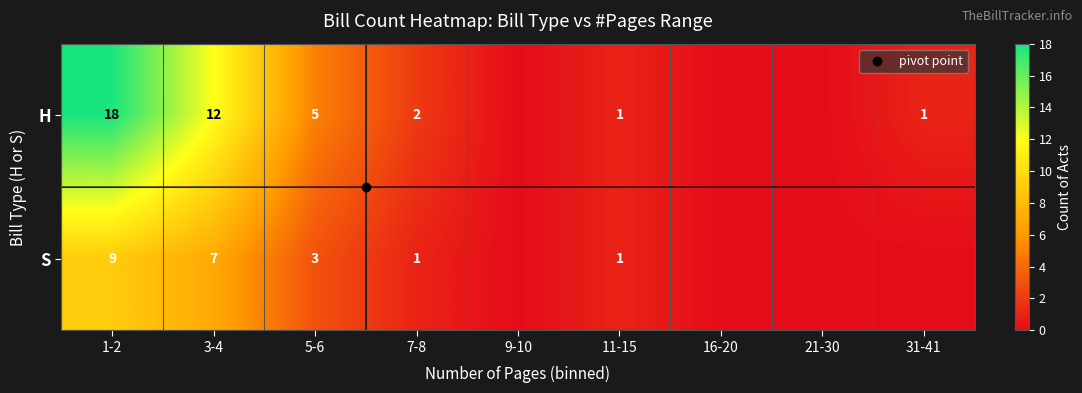

At how many categories does at least one series exceed 11?

2